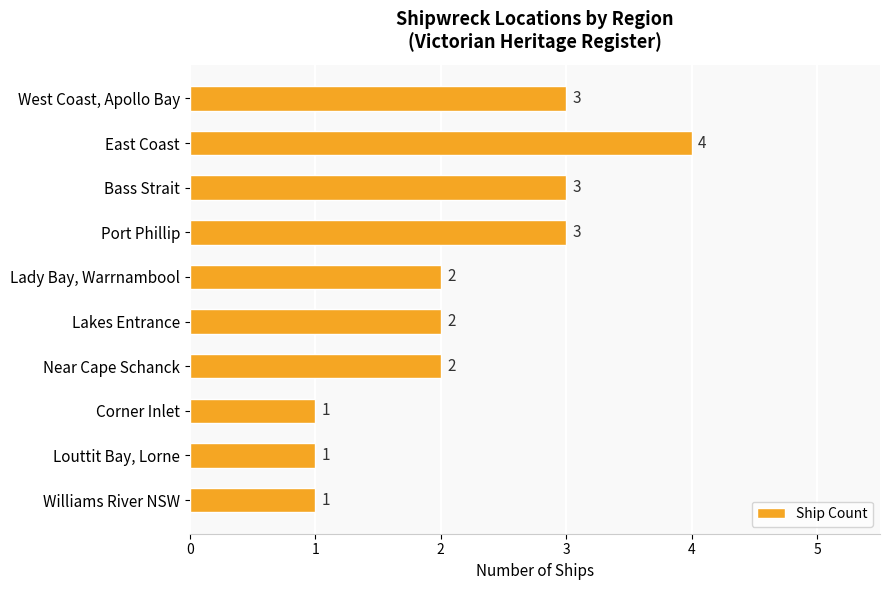

Reading top to bottom, list all the values displayed in this chart.

West Coast, Apollo Bay=3	East Coast=4	Bass Strait=3	Port Phillip=3	Lady Bay, Warrnambool=2	Lakes Entrance=2	Near Cape Schanck=2	Corner Inlet=1	Louttit Bay, Lorne=1	Williams River NSW=1